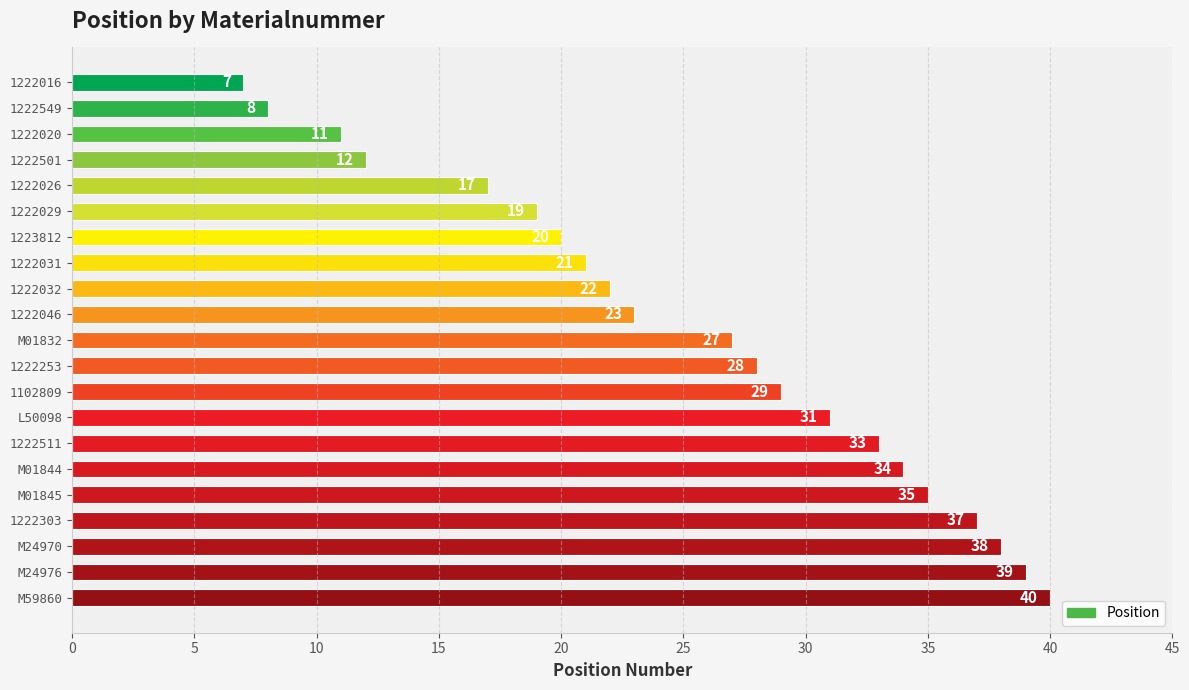

Rank the categories by value from lowest to highest.

1222016, 1222549, 1222020, 1222501, 1222026, 1222029, 1223812, 1222031, 1222032, 1222046, M01832, 1222253, 1102809, L50098, 1222511, M01844, M01845, 1222303, M24970, M24976, M59860